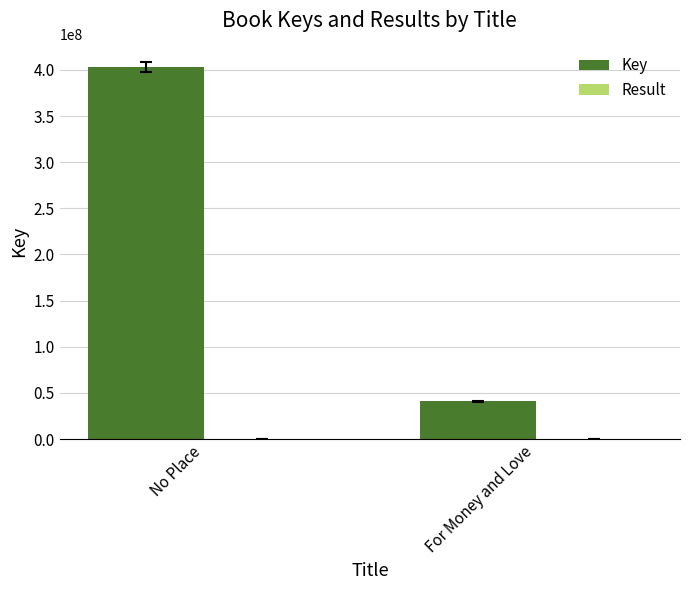

Is it true that Key equals 402974350 at No Place?

True